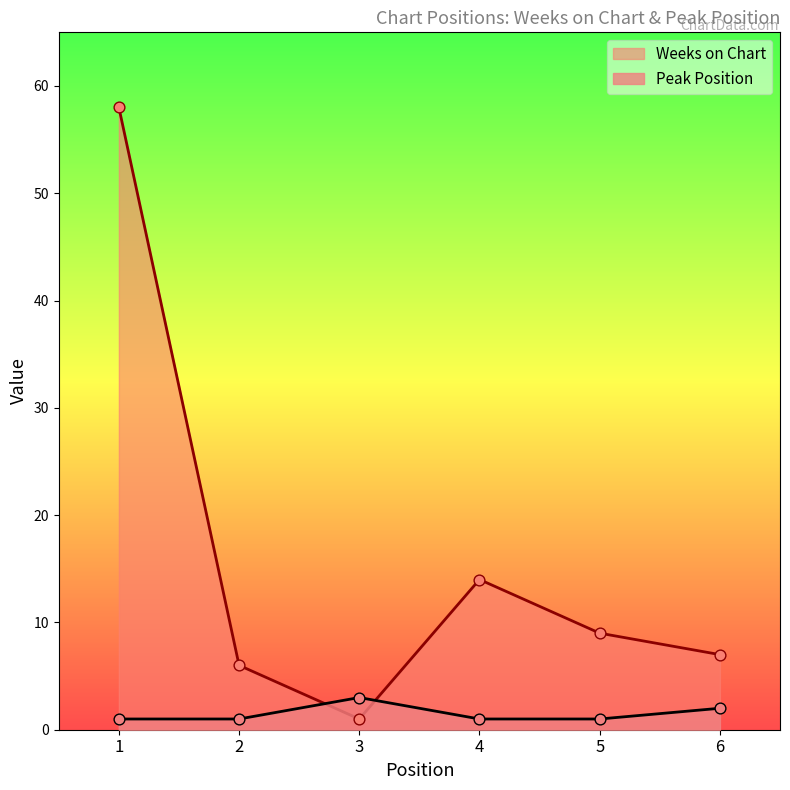

Which series has the largest total across all categories?

Weeks on Chart